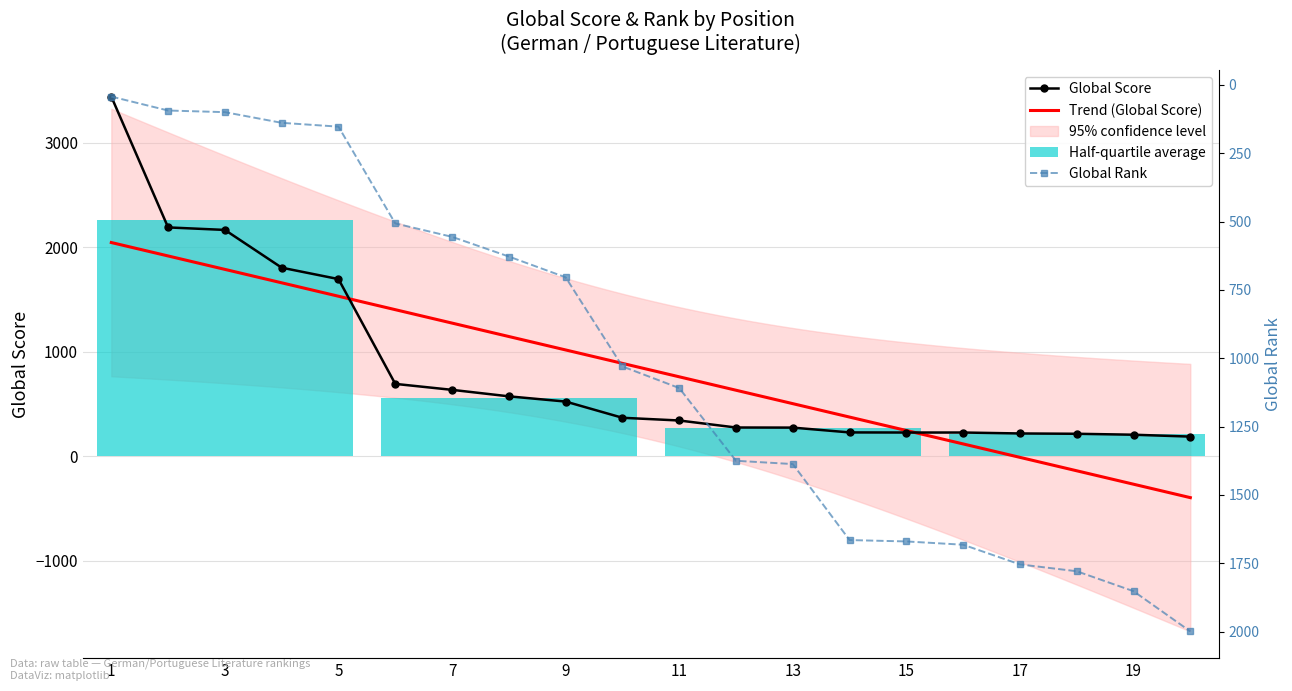

True or false: Global Score has a value of 381 at 18.

False